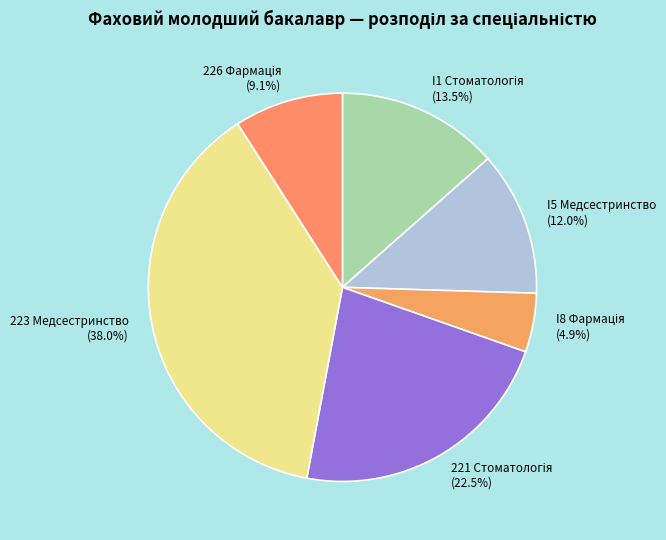

Is there a majority slice in this chart?

No